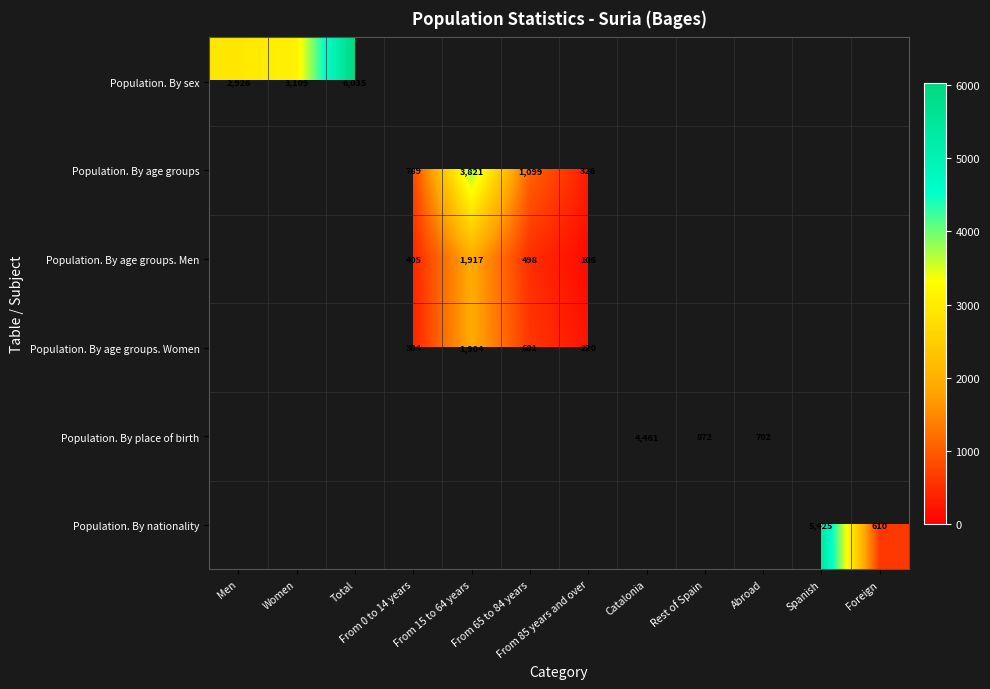

True or false: Population. By age groups. Men has a value of 562 at From 0 to 14 years.

False